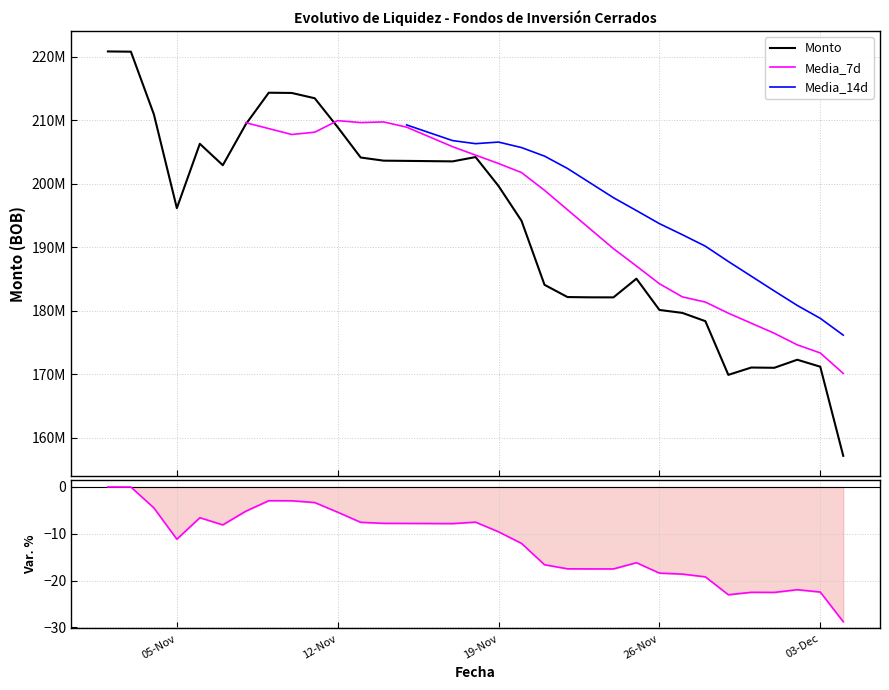

What is the ratio of the value at 2024-11-02 to the value at 2024-11-13?

1.1